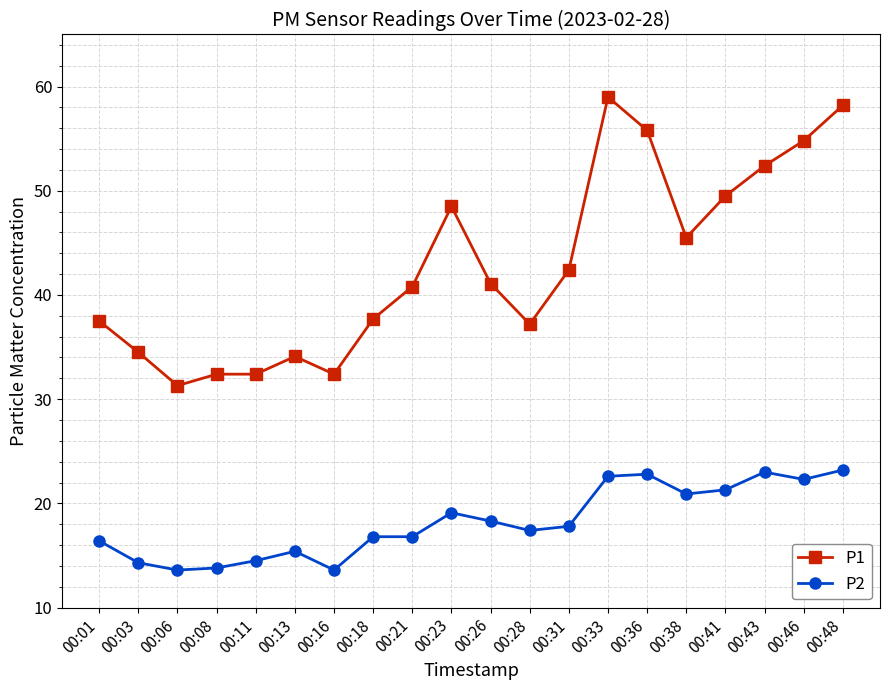

What is the difference between the second highest and second lowest values in the P2 series?

9.4